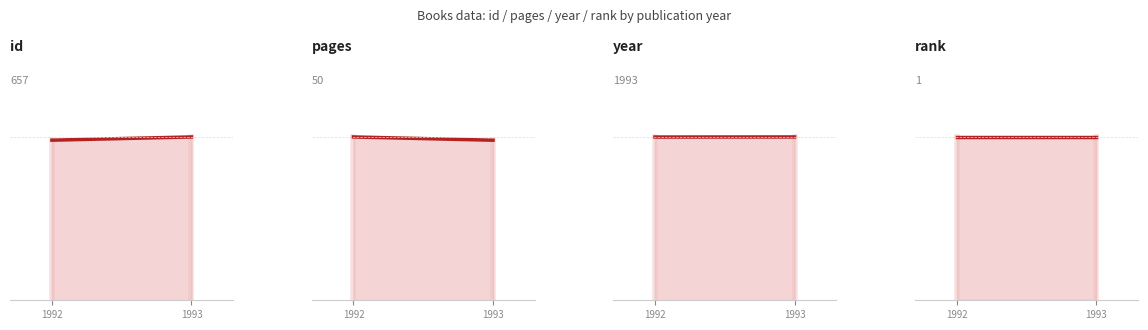

Reading left to right, list all the values displayed in this chart.

id line: 1992=644	1993=657
pages line: 1992=50	1993=49
year line: 1992=1992	1993=1993
rank line: 1992=1	1993=1